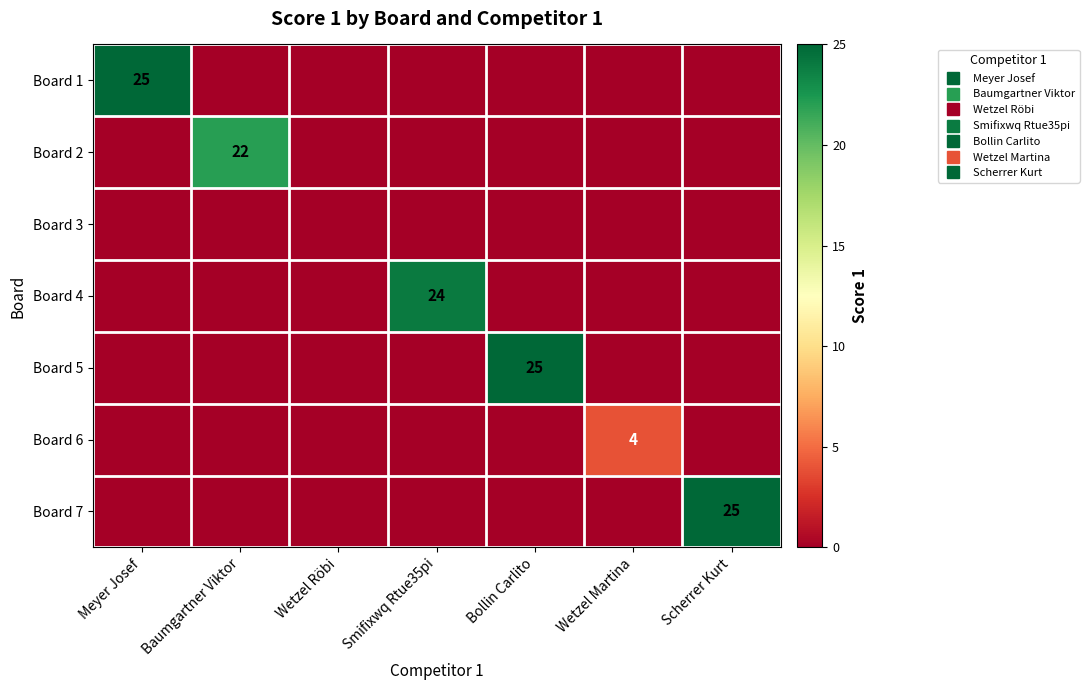

What is the difference between the maximum and second lowest values in the Board 1 series?

25